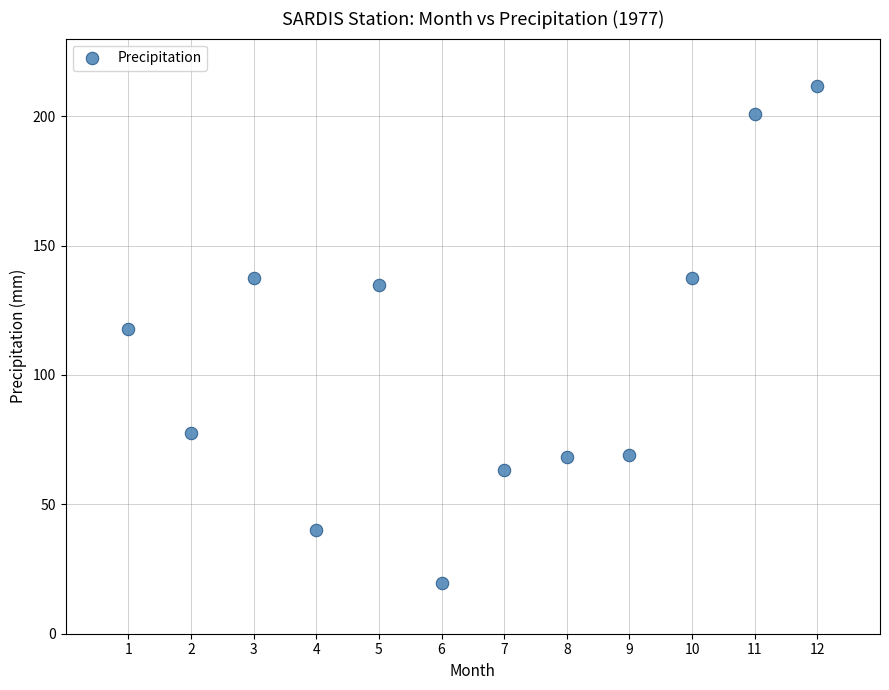

What is the average X value?

6.5